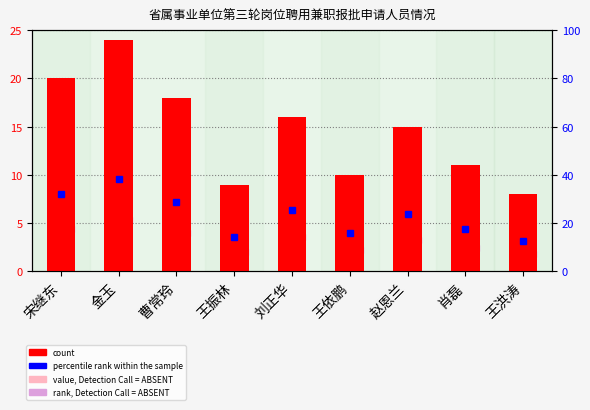

What is the value of the 5th bar from the left?

16